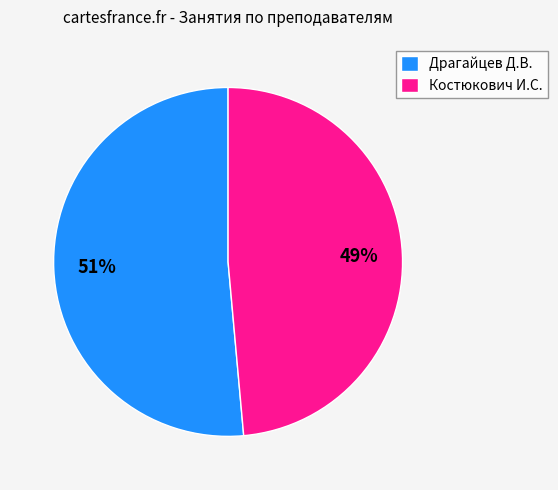

What percentage is the Драгайцев Д.В. slice, to the nearest percent?

51%